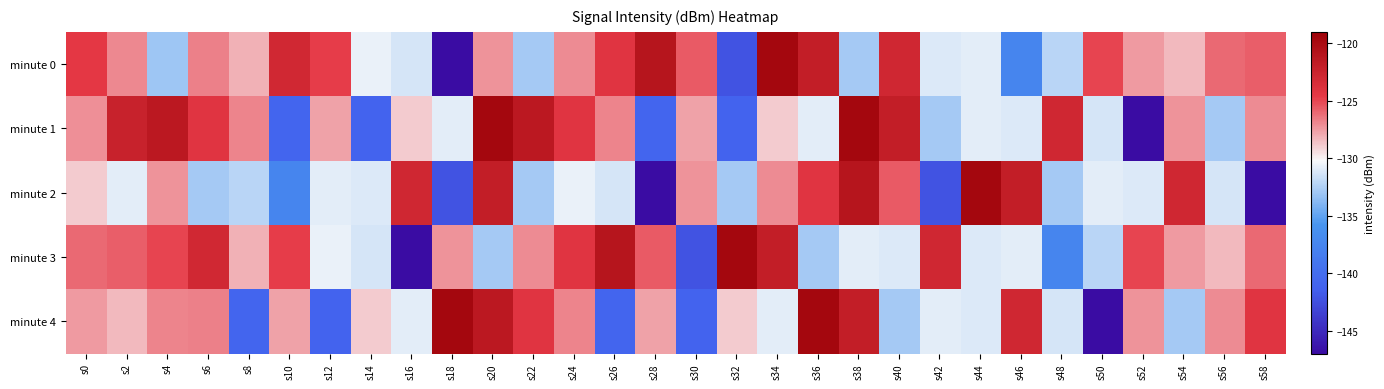

Reading right to left, extract all data points from this chart.

minute 0: s58=-125.8	s56=-126.0	s54=-128.4	s52=-127.5	s50=-124.9	s48=-132.1	s46=-137.4	s44=-130.9	s42=-131.1	s40=-122.9	s38=-132.8	s36=-121.9	s34=-119.6	s32=-142.3	s30=-125.7	s28=-121.1	s26=-124.2	s24=-127.0	s22=-132.8	s20=-127.2	s18=-147.0	s16=-131.3	s14=-130.7	s12=-124.7	s10=-123.0	s8=-128.1	s6=-126.8	s4=-133.0	s2=-126.9	s0=-124.5
minute 1: s58=-127.0	s56=-132.8	s54=-127.2	s52=-147.0	s50=-131.3	s48=-122.9	s46=-131.1	s44=-130.9	s42=-132.8	s40=-121.9	s38=-119.6	s36=-130.9	s34=-128.9	s32=-141.1	s30=-127.7	s28=-140.9	s26=-126.8	s24=-124.1	s22=-121.3	s20=-119.6	s18=-130.9	s16=-128.9	s14=-141.1	s12=-127.7	s10=-140.9	s8=-126.8	s6=-124.1	s4=-121.3	s2=-122.3	s0=-127.2
minute 2: s58=-147.0	s56=-131.3	s54=-122.9	s52=-131.1	s50=-130.9	s48=-132.8	s46=-121.9	s44=-119.6	s42=-142.3	s40=-125.7	s38=-121.1	s36=-124.2	s34=-127.0	s32=-132.8	s30=-127.2	s28=-147.0	s26=-131.3	s24=-130.7	s22=-132.8	s20=-121.9	s18=-142.3	s16=-122.9	s14=-131.1	s12=-130.9	s10=-137.4	s8=-132.1	s6=-132.8	s4=-127.2	s2=-130.9	s0=-128.9
minute 3: s58=-126.0	s56=-128.4	s54=-127.5	s52=-124.9	s50=-132.1	s48=-137.4	s46=-130.9	s44=-131.1	s42=-122.9	s40=-131.1	s38=-130.9	s36=-132.8	s34=-121.9	s32=-119.6	s30=-142.3	s28=-125.7	s26=-121.1	s24=-124.2	s22=-127.0	s20=-132.8	s18=-127.2	s16=-147.0	s14=-131.3	s12=-130.7	s10=-124.7	s8=-128.1	s6=-123.0	s4=-124.9	s2=-125.8	s0=-126.0
minute 4: s58=-124.2	s56=-127.0	s54=-132.8	s52=-127.2	s50=-147.0	s48=-131.3	s46=-122.9	s44=-131.1	s42=-130.9	s40=-132.8	s38=-121.9	s36=-119.6	s34=-130.9	s32=-128.9	s30=-141.1	s28=-127.7	s26=-140.9	s24=-126.8	s22=-124.1	s20=-121.3	s18=-119.6	s16=-130.9	s14=-128.9	s12=-141.1	s10=-127.7	s8=-140.9	s6=-126.8	s4=-126.8	s2=-128.4	s0=-127.5